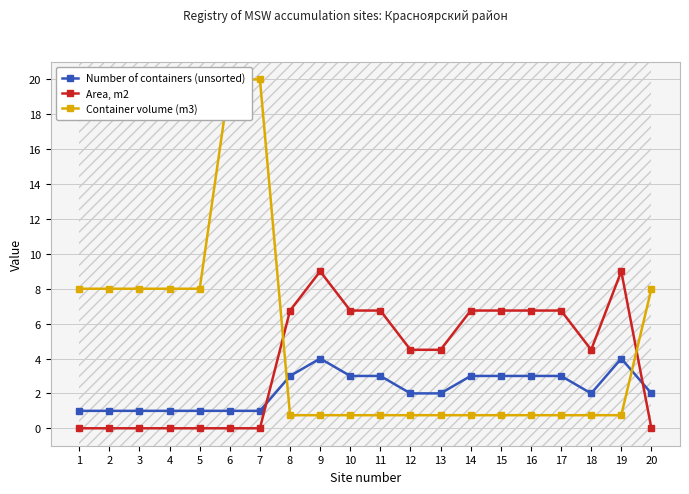

At which category is the sum across all series the highest?

6